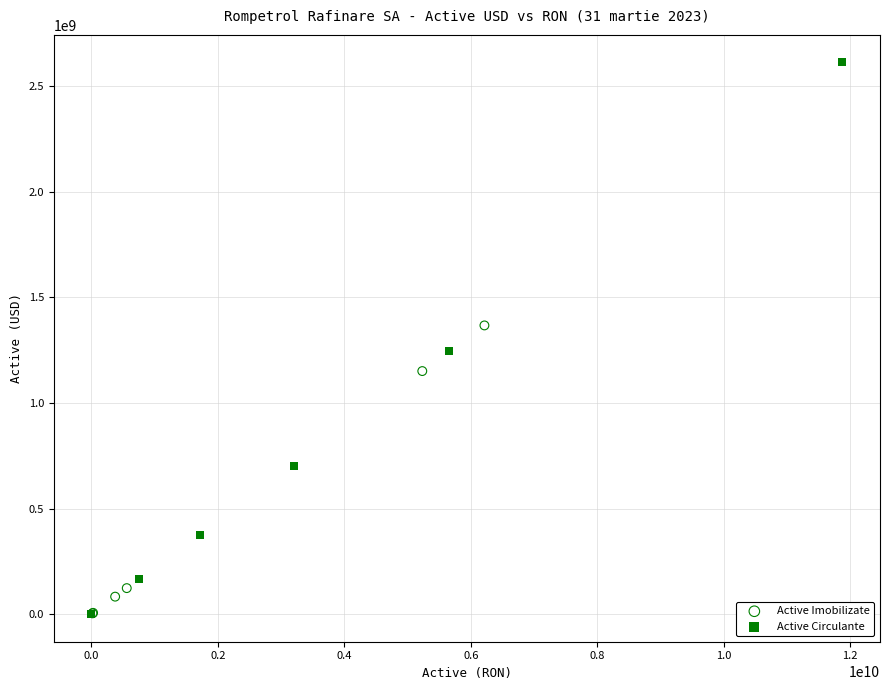

Which series reaches the maximum Y coordinate?

Active Circulante